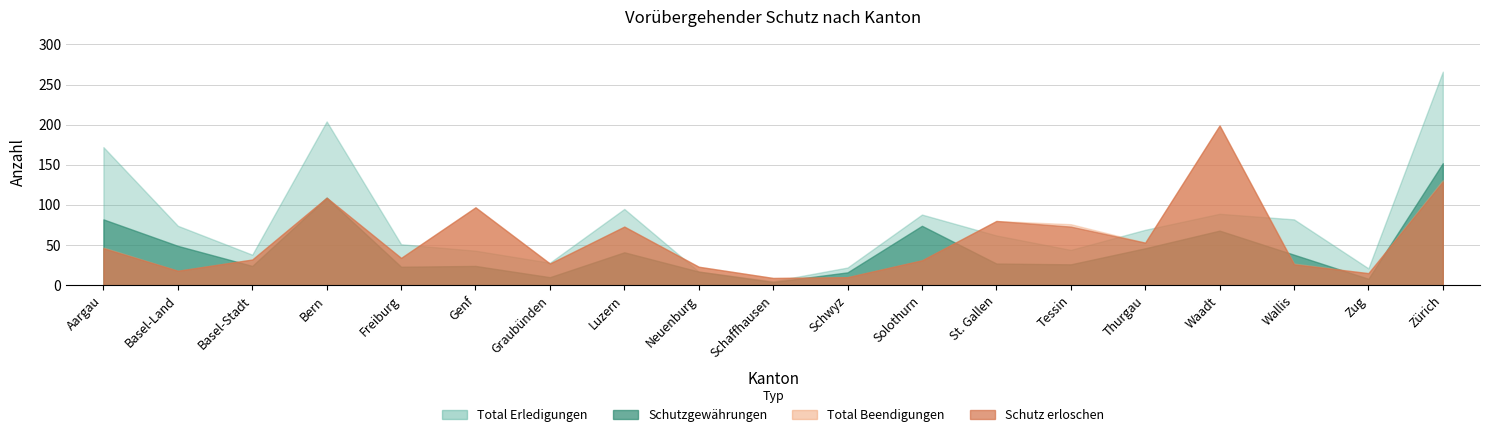

What position from the left is Waadt?

16